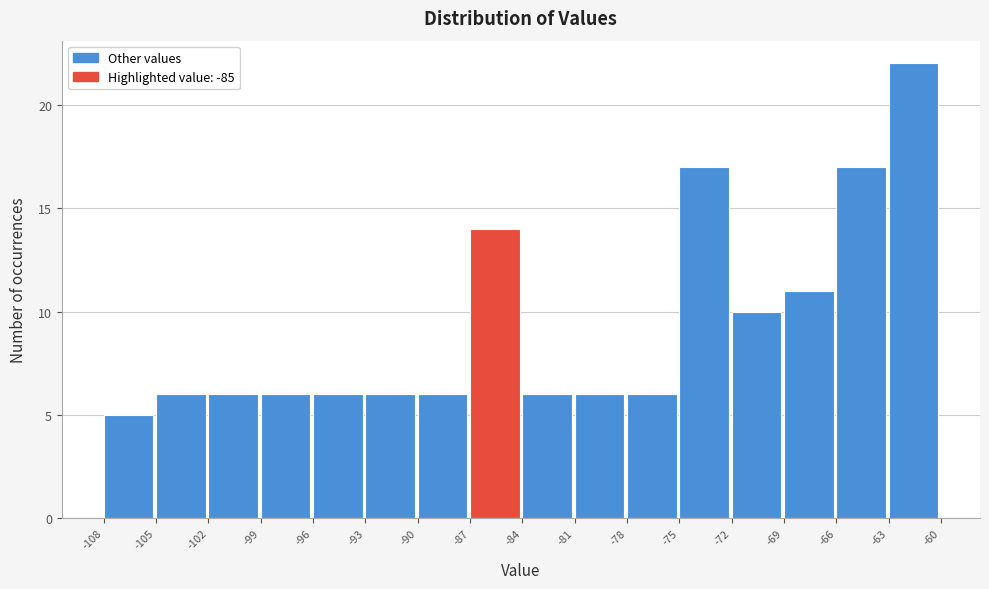

Reading left to right, transcribe this chart: for each bar, give the range it covers on the x-axis and its height. The values are not printed on the chart, so give them approximately, as read against the axis.

-108 to -105: 5
-105 to -102: 6
-102 to -99: 6
-99 to -96: 6
-96 to -93: 6
-93 to -90: 6
-90 to -87: 6
-87 to -84: 14
-84 to -81: 6
-81 to -78: 6
-78 to -75: 6
-75 to -72: 17
-72 to -69: 10
-69 to -66: 11
-66 to -63: 17
-63 to -60: 22